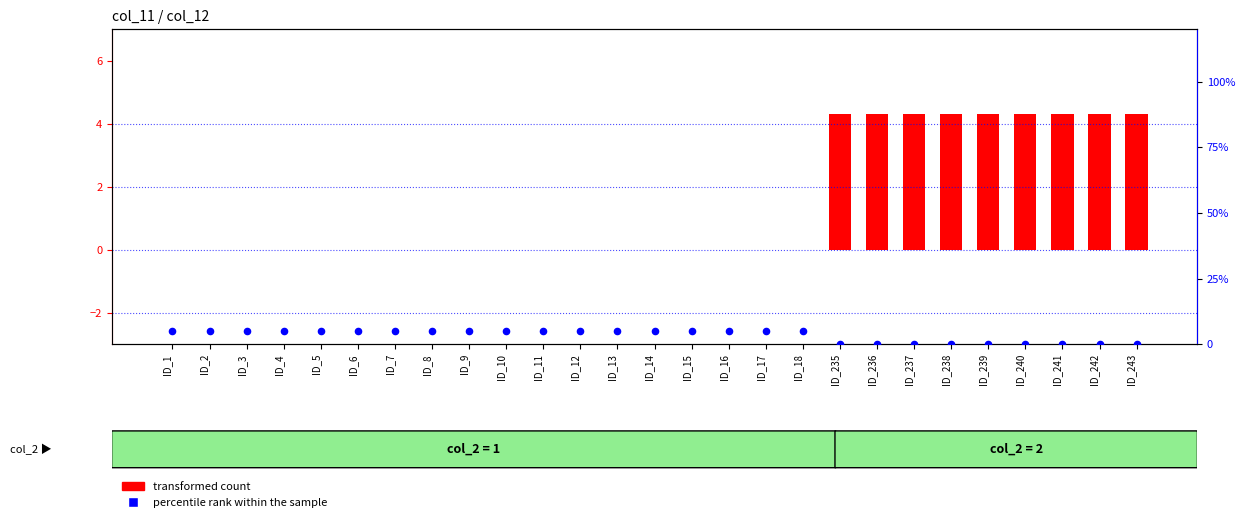

At which category is the sum across all series the highest?

ID_1